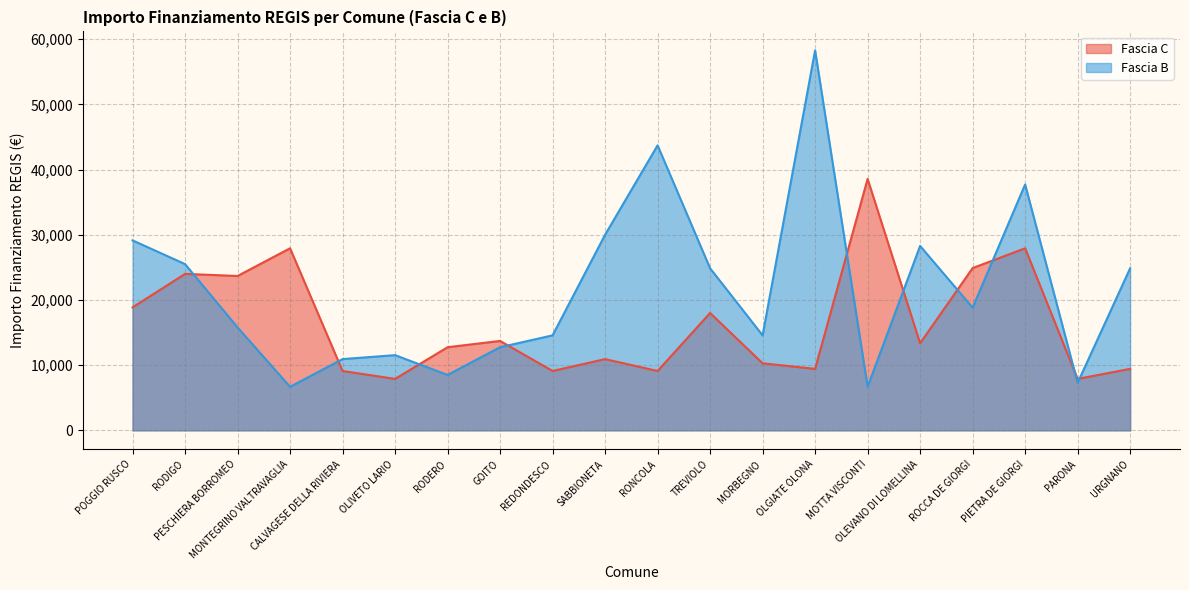

True or false: Fascia B and Fascia C cross at least once.

True